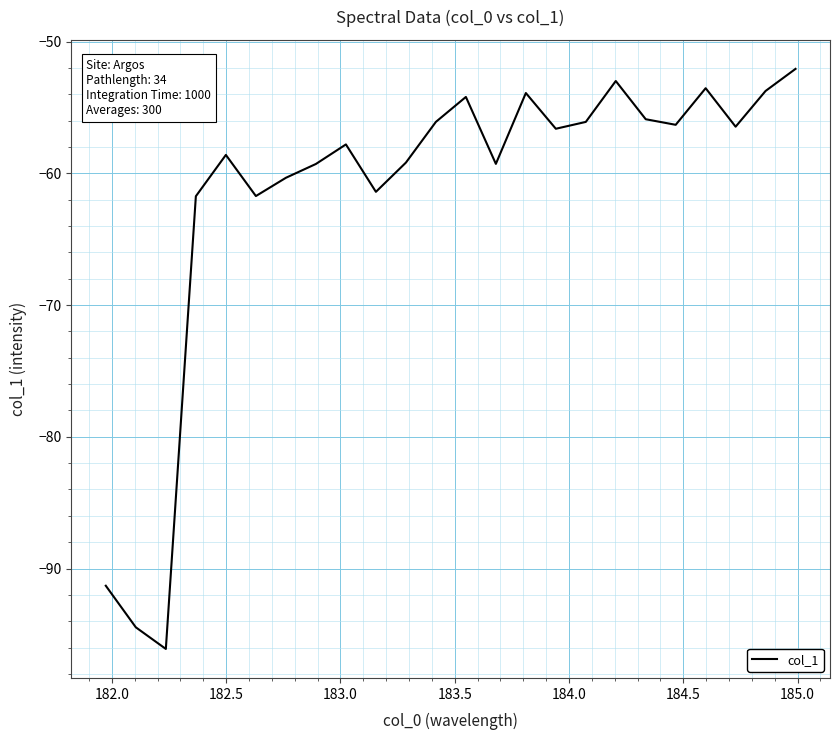

What is the maximum value shown in the chart?

-52.1